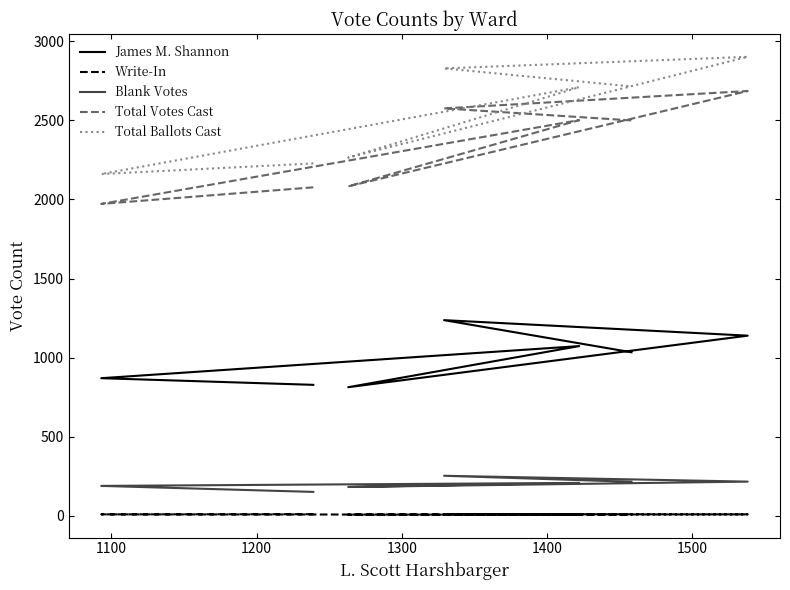

True or false: Blank Votes has more than 0 interior local peaks.

True